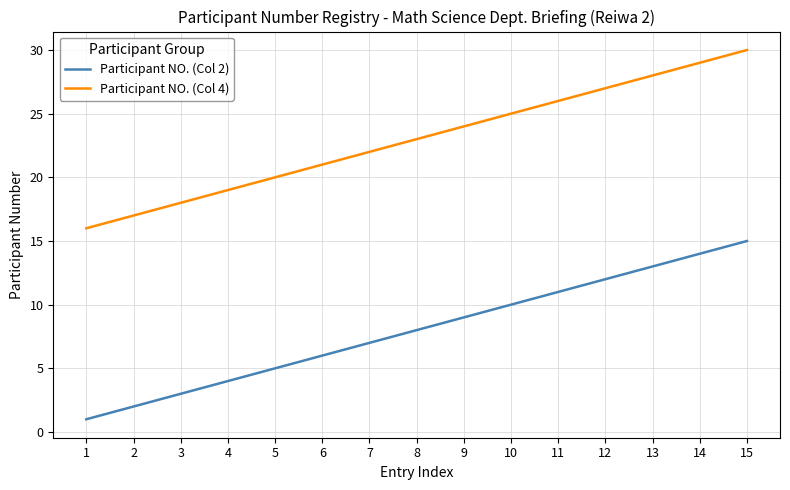

True or false: Participant NO. (Col 2) and Participant NO. (Col 4) cross at least once.

False